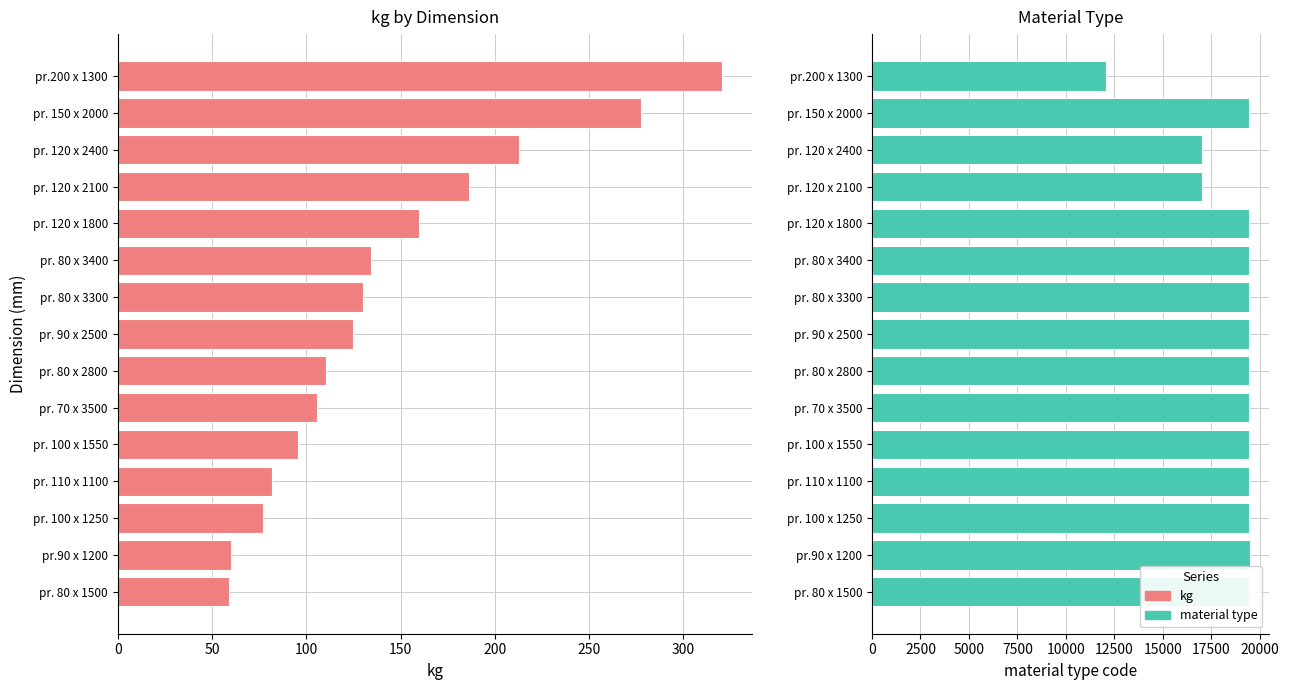

Does the chart contain stacked bars?

No